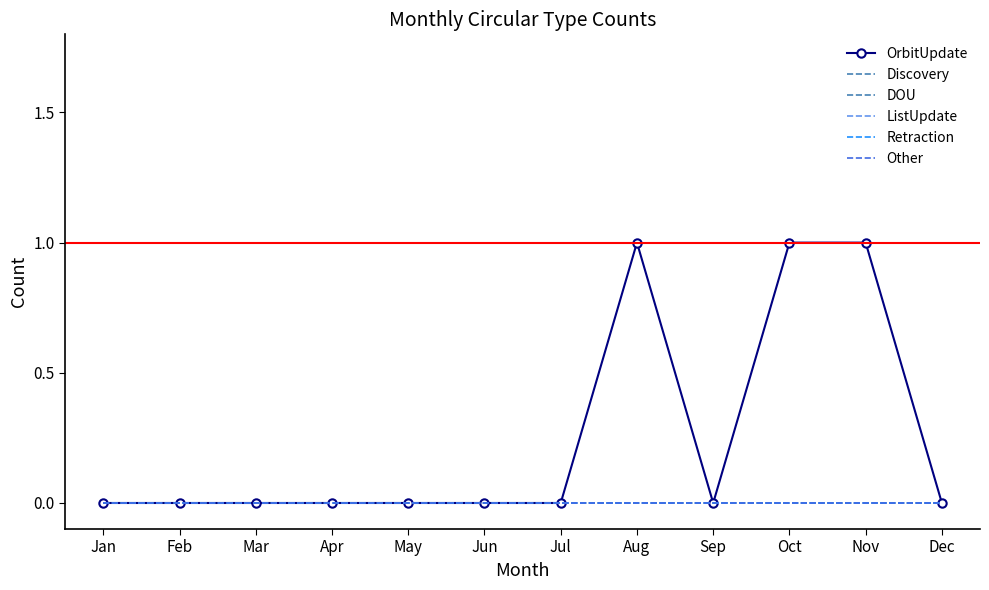

At which label does DOU reach its peak?

Jan